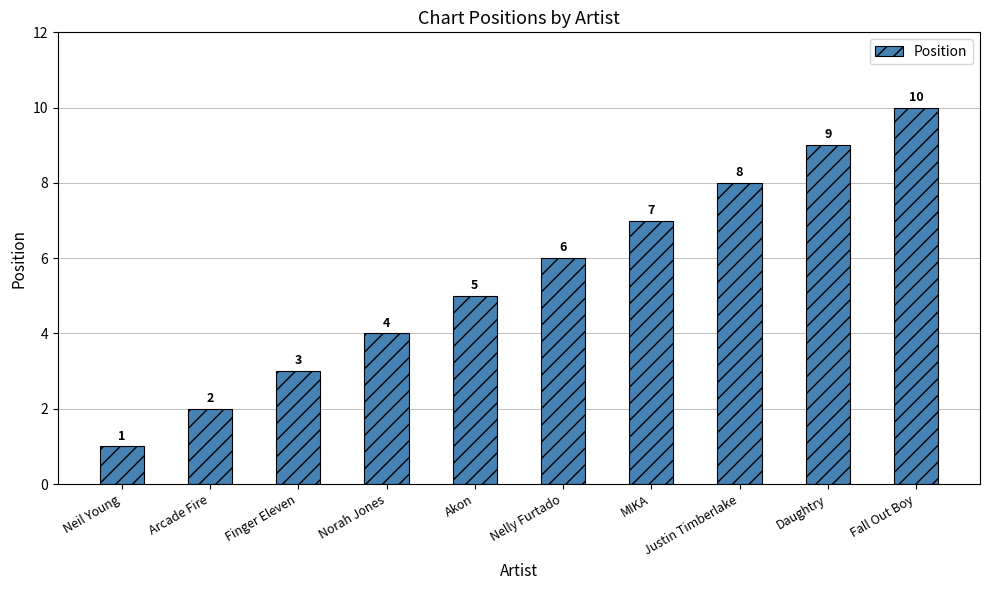

What is the sum of all values?

55